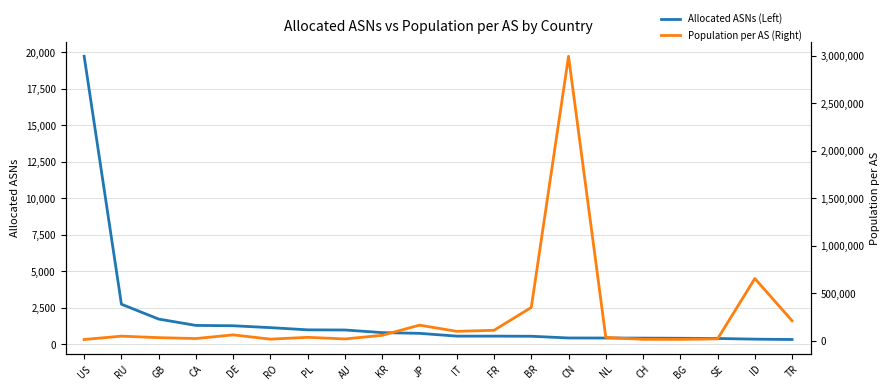

Is it true that Allocated ASNs (Left) equals 564 at SE?

False